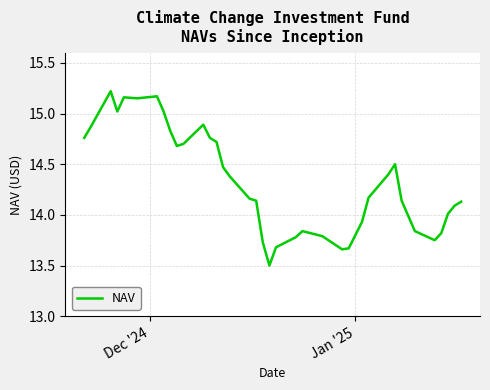

What is the smallest value displayed?

13.5